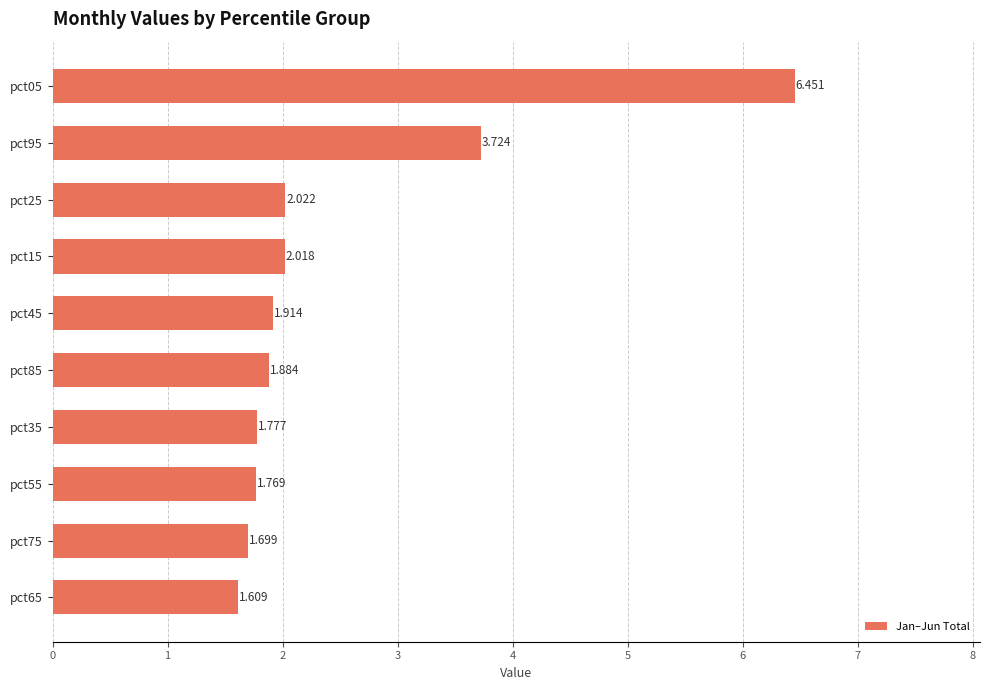

What is the minimum value shown in the chart?

1.6